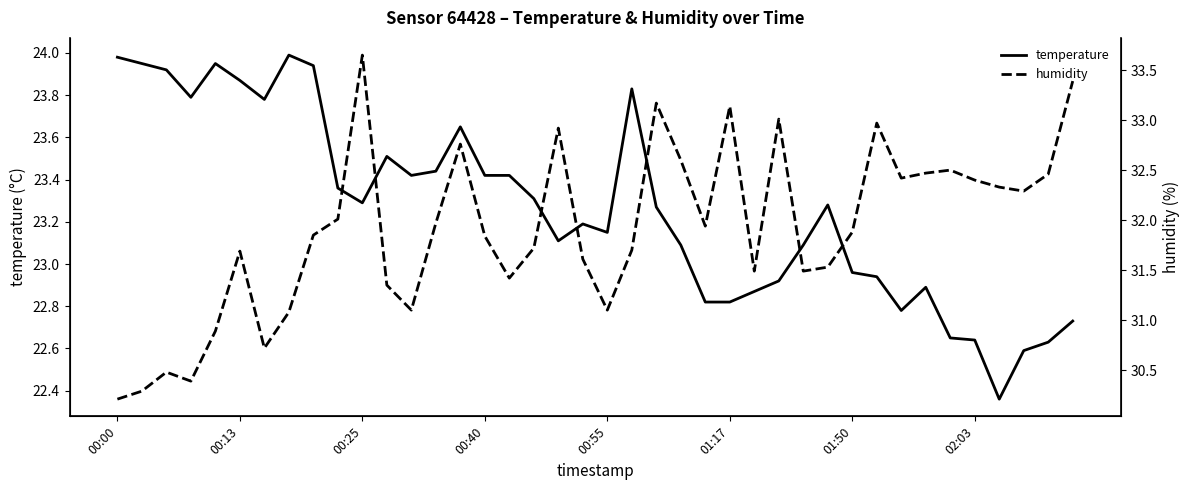

What are all the series names shown in the legend?

temperature, humidity